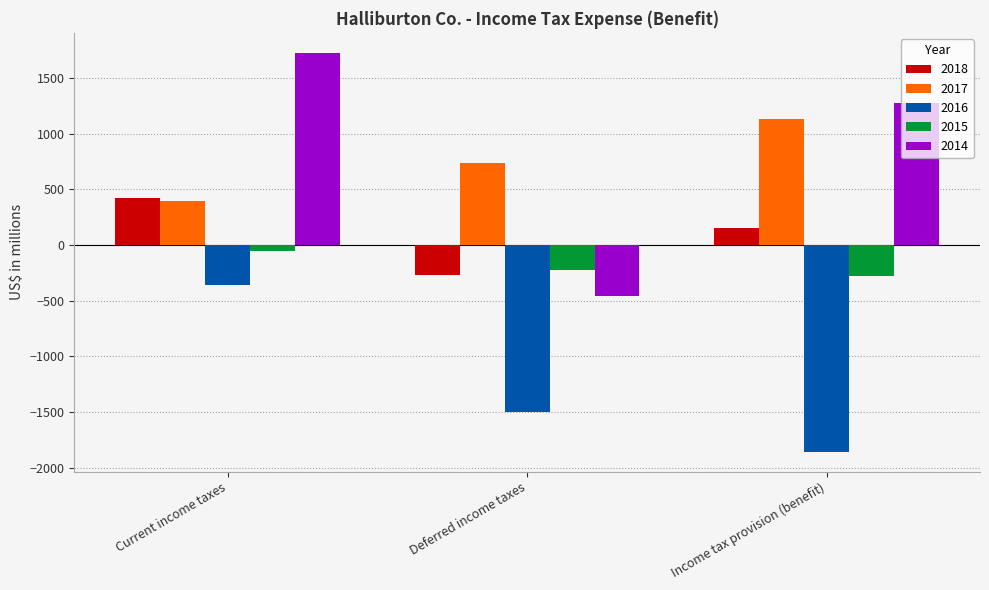

Which series has the largest range (max minus min)?

2014